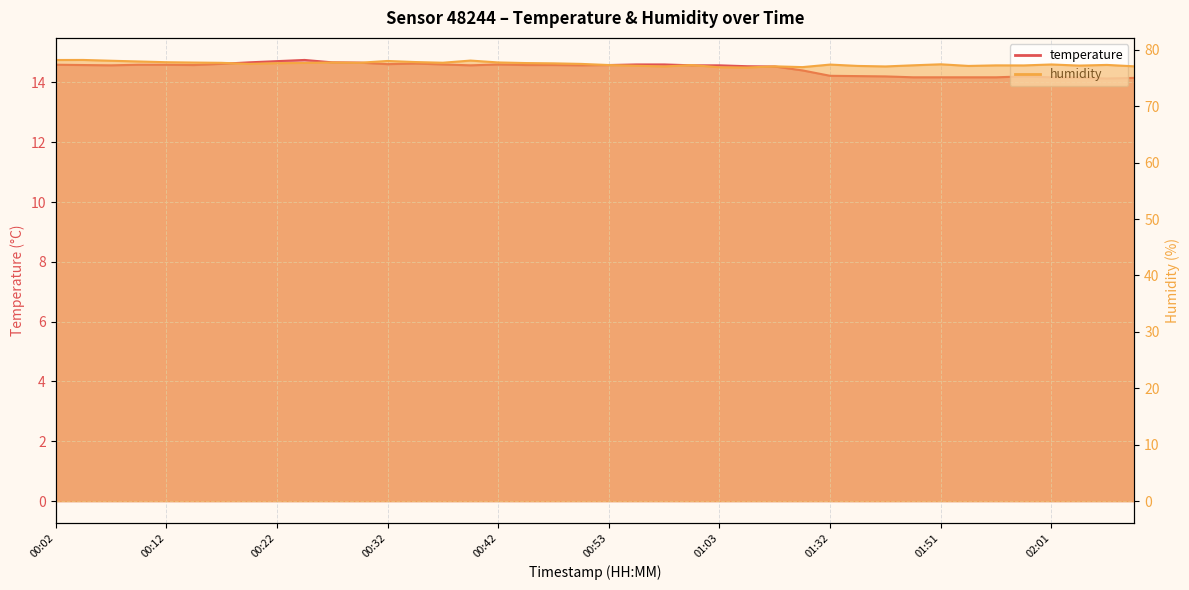

At which label is temperature closest to 14?

02:06